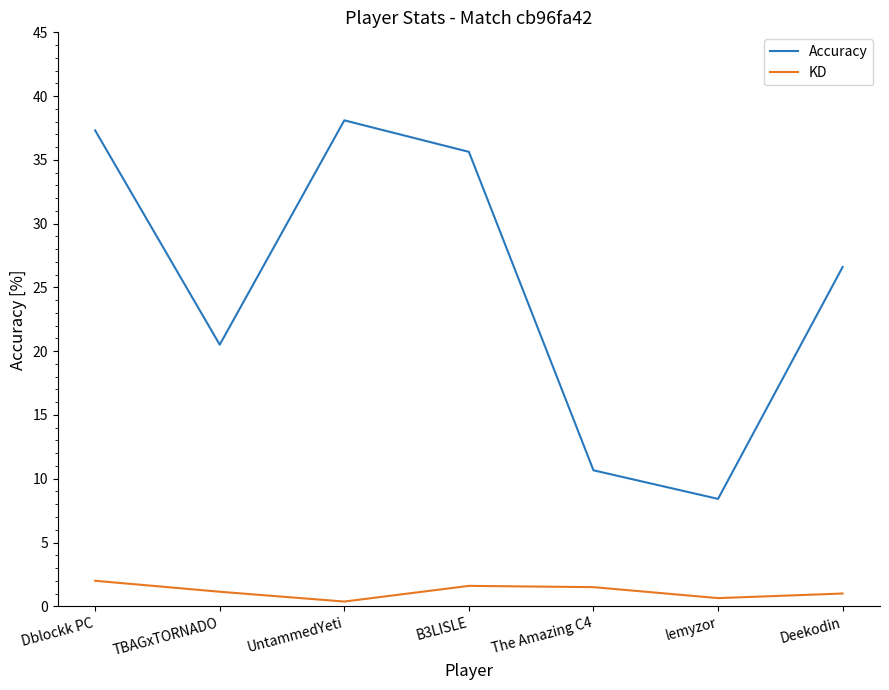

Which series has the widest spread of values?

Accuracy